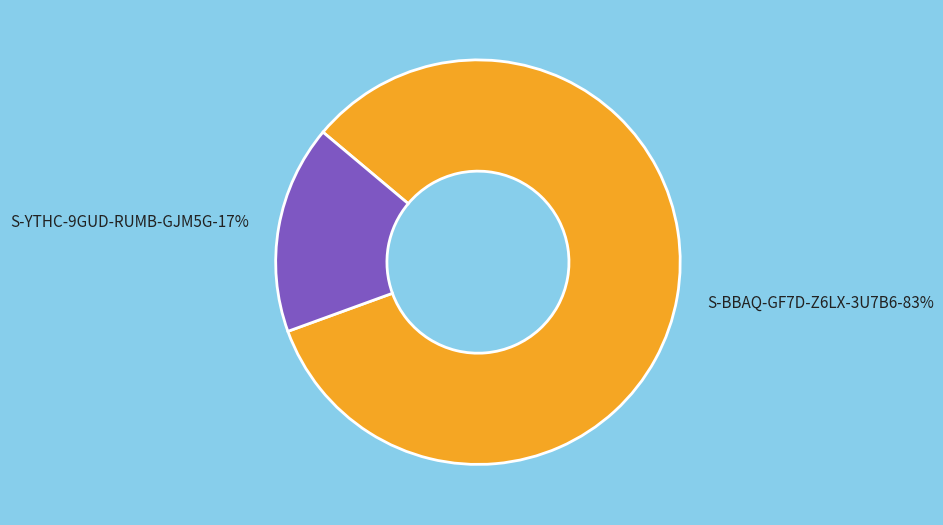

What is the smallest slice in the pie chart?

S-YTHC-9GUD-RUMB-GJM5G